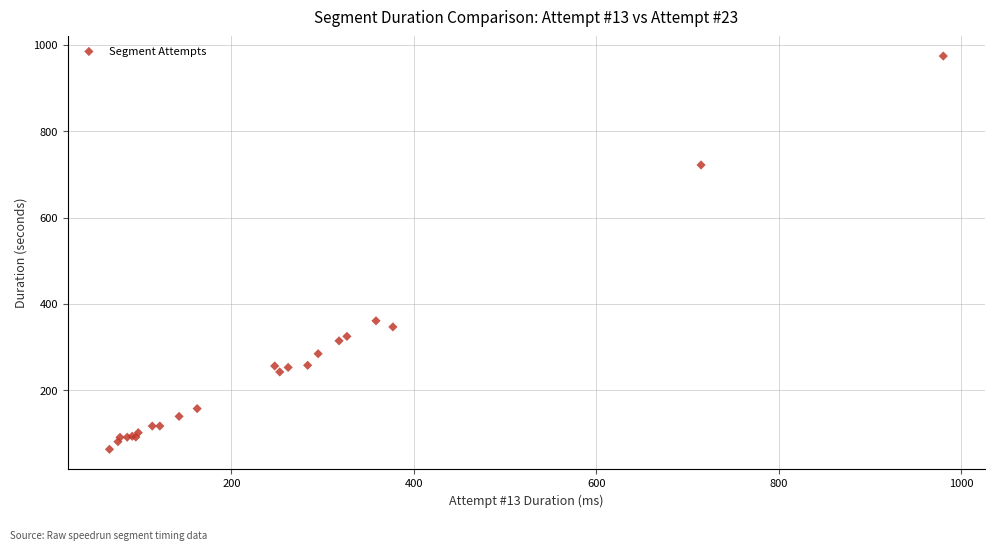

What Y value in the scatter plot is closest to 518?

360.9